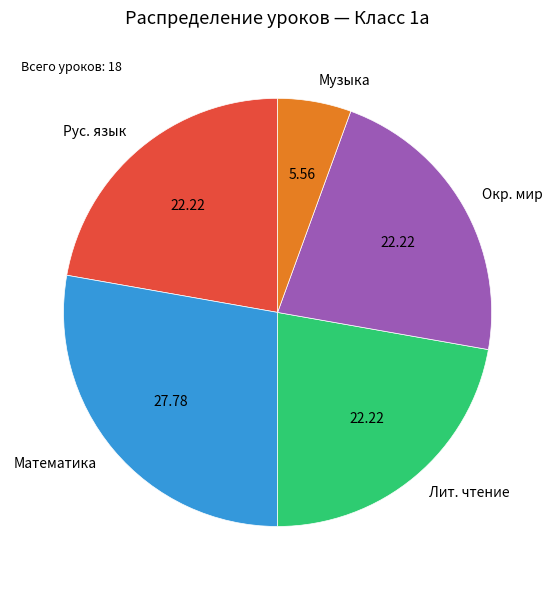

Do Окр. мир and Музыка together represent more than half of the pie?

No